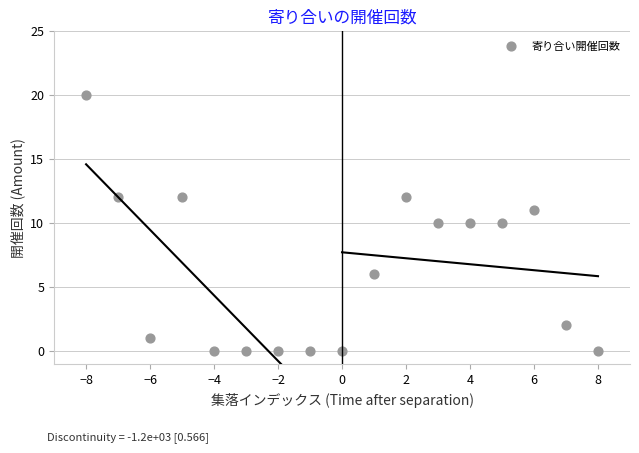

What is the range of Y values (max minus min)?

20